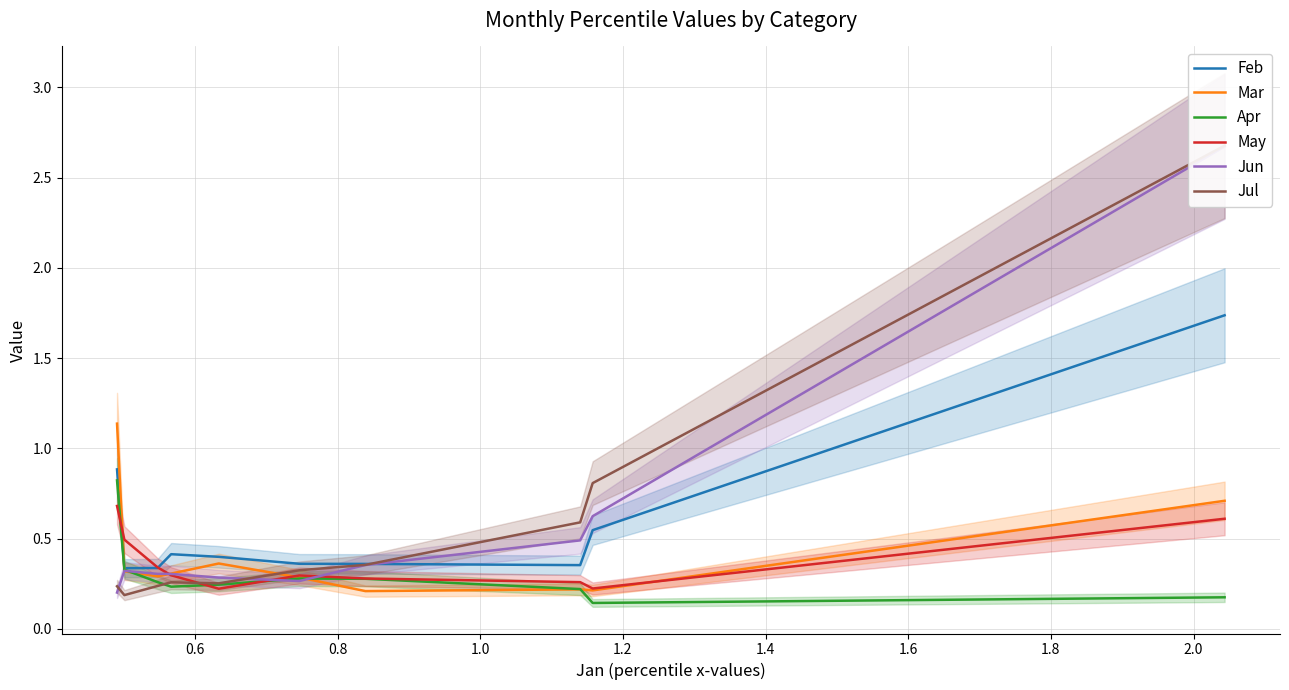

The Apr series shows 0.0 at 2.2. True or false?

False